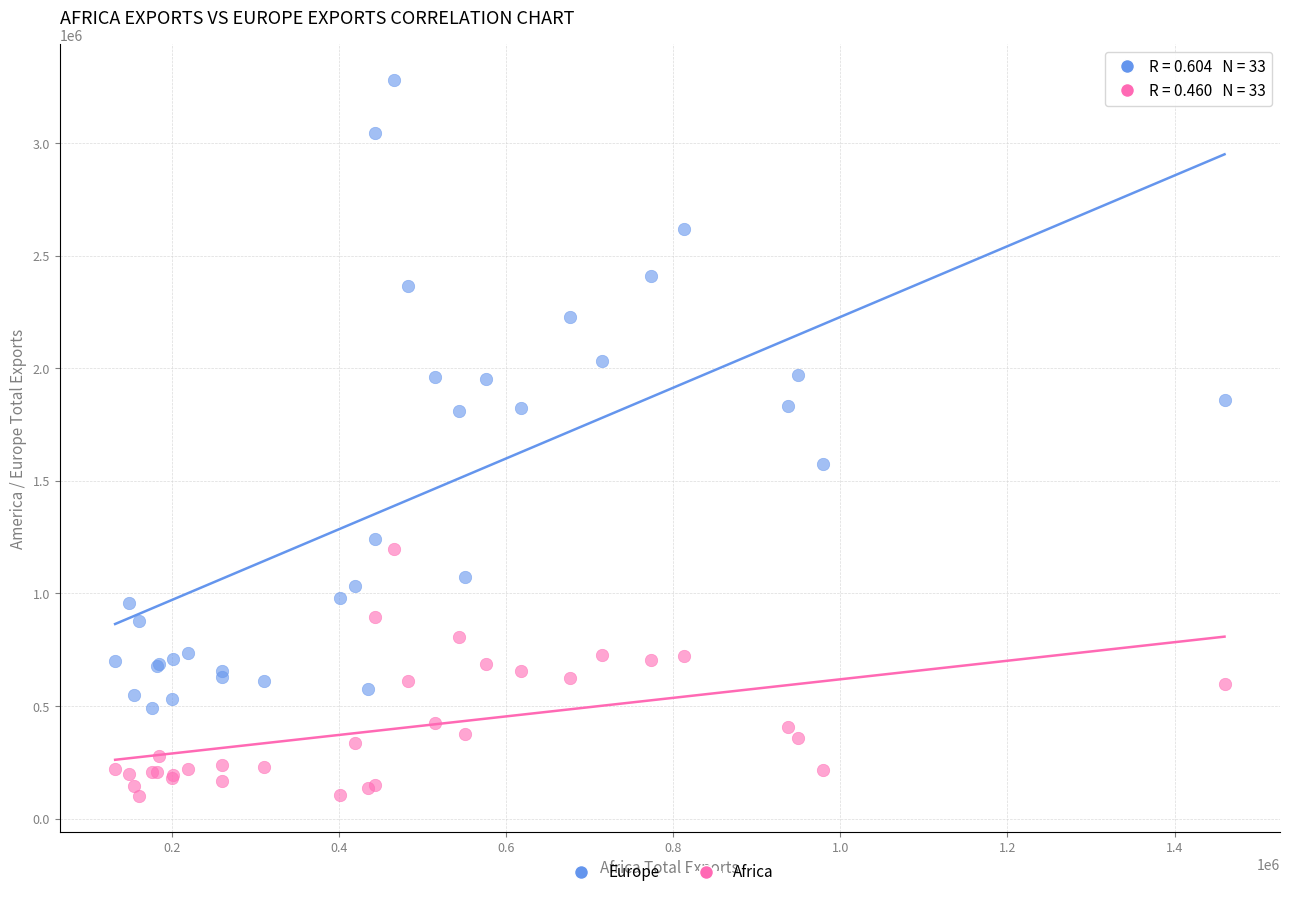

Which series contains the lowest Y value?

Africa